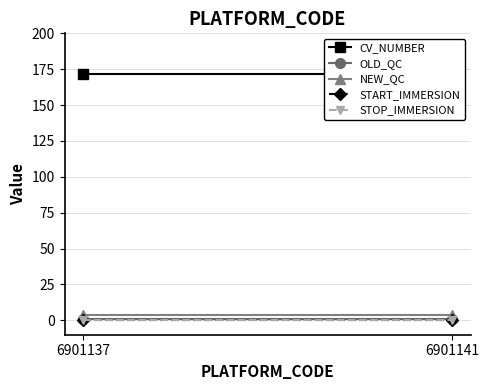

How many series are shown in this chart?

5